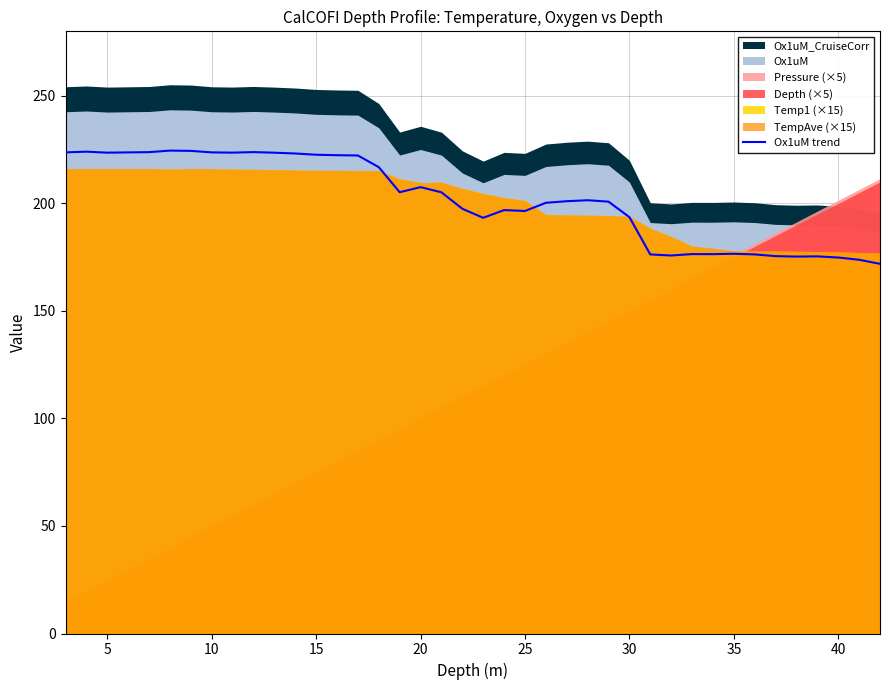

How many interior local peaks (higher than both neighbors) does the data have?

9